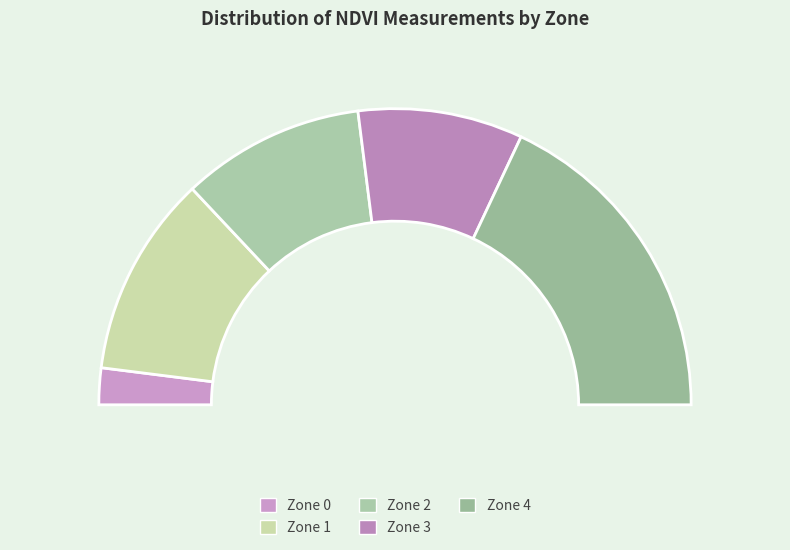

Is it true that Zone 0 is 16% of the pie?

False